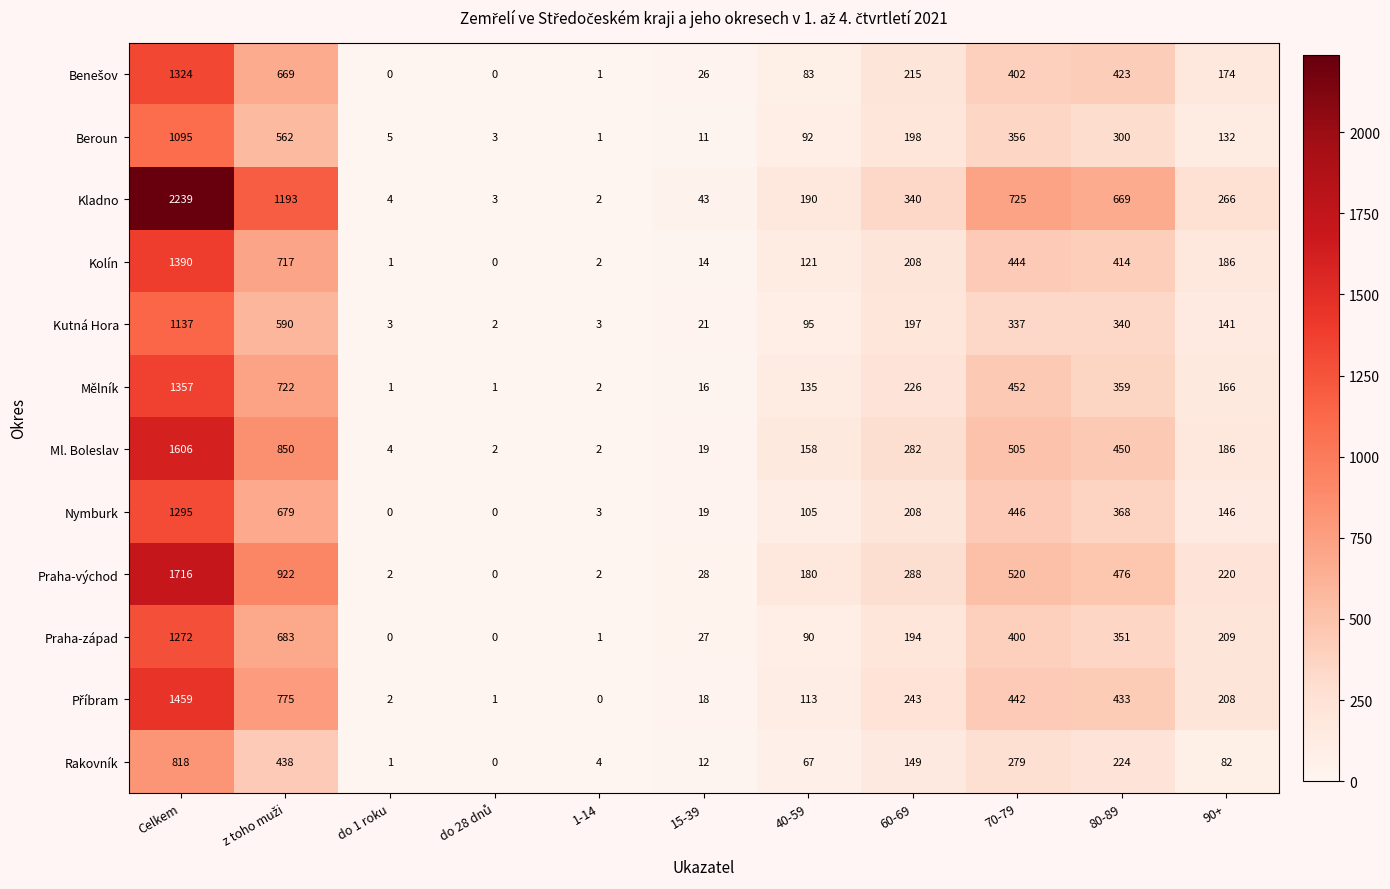

What is the difference between the Ml. Boleslav values at Celkem and 60-69?

1324